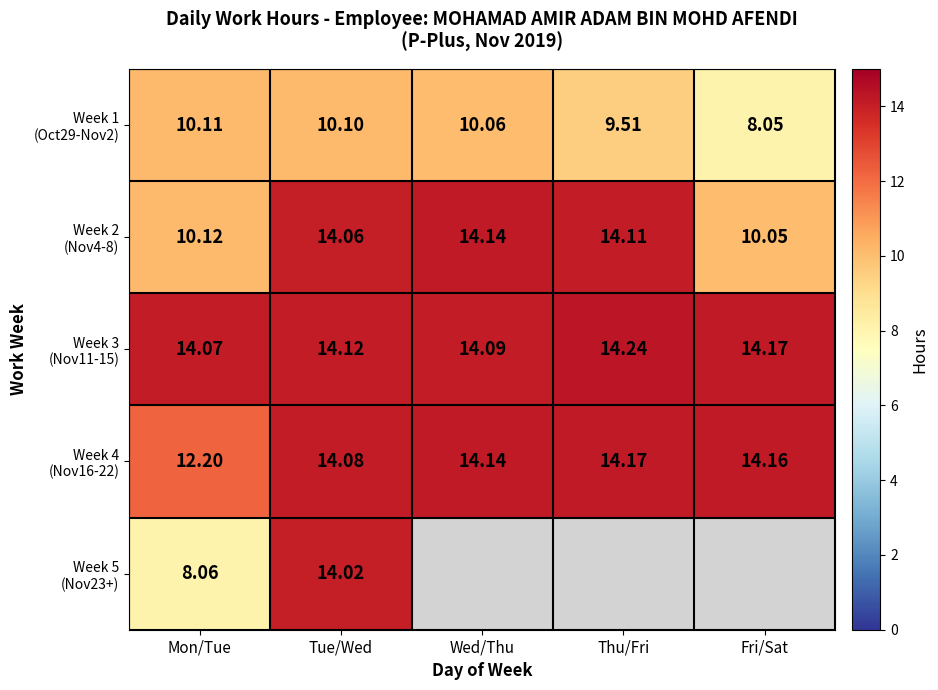

Which series has the widest spread of values?

Week 5 (Nov23+)